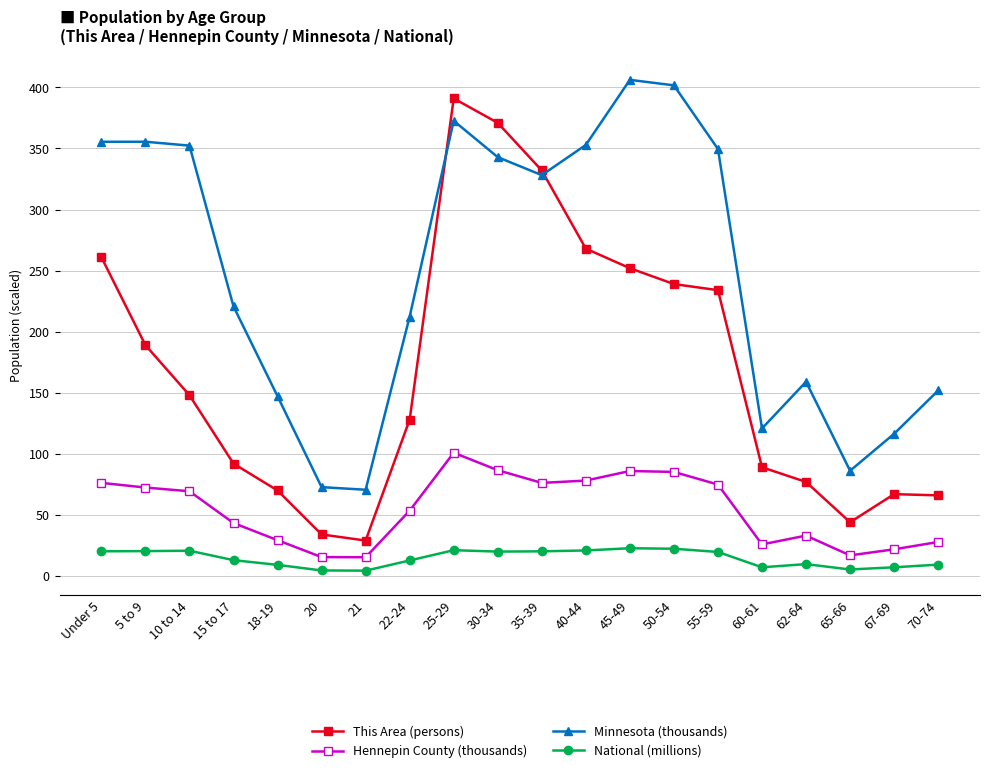

True or false: National (millions) has more than 1 points higher than both neighbors.

True